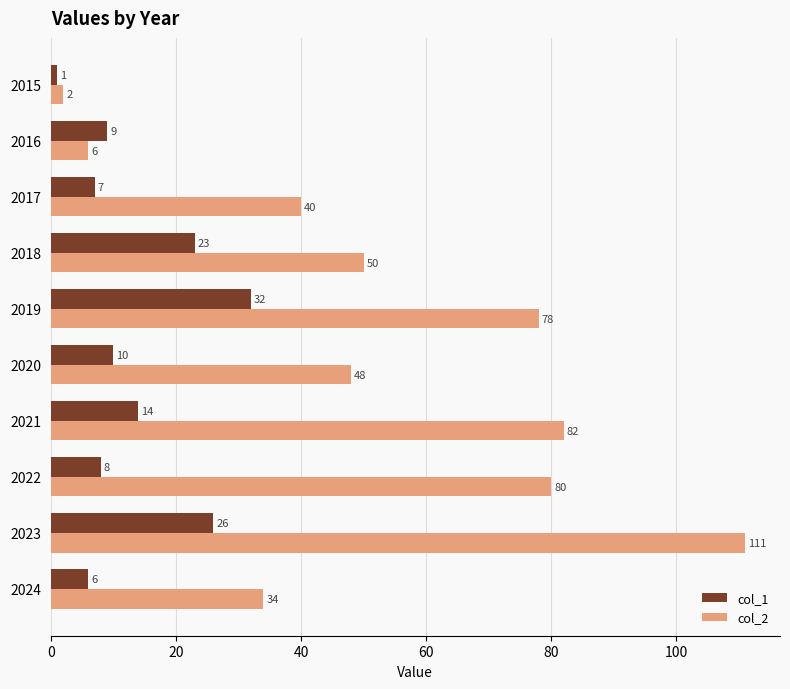

At how many categories does at least one series exceed 53?

4